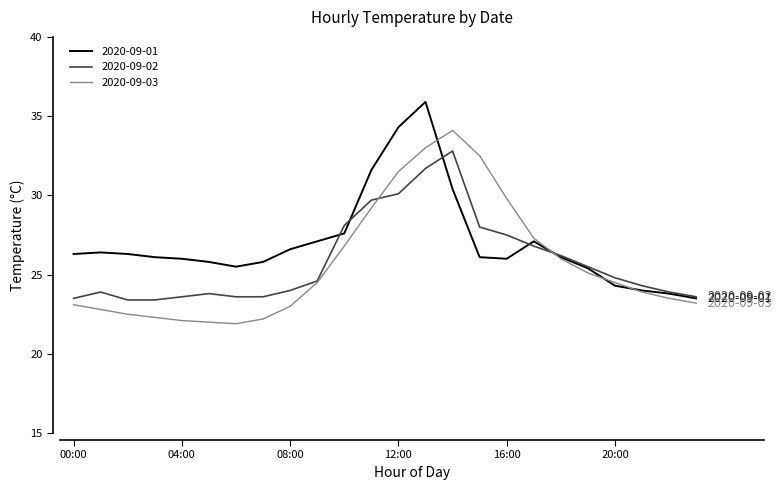

What is the minimum value for 2020-09-01?

23.5